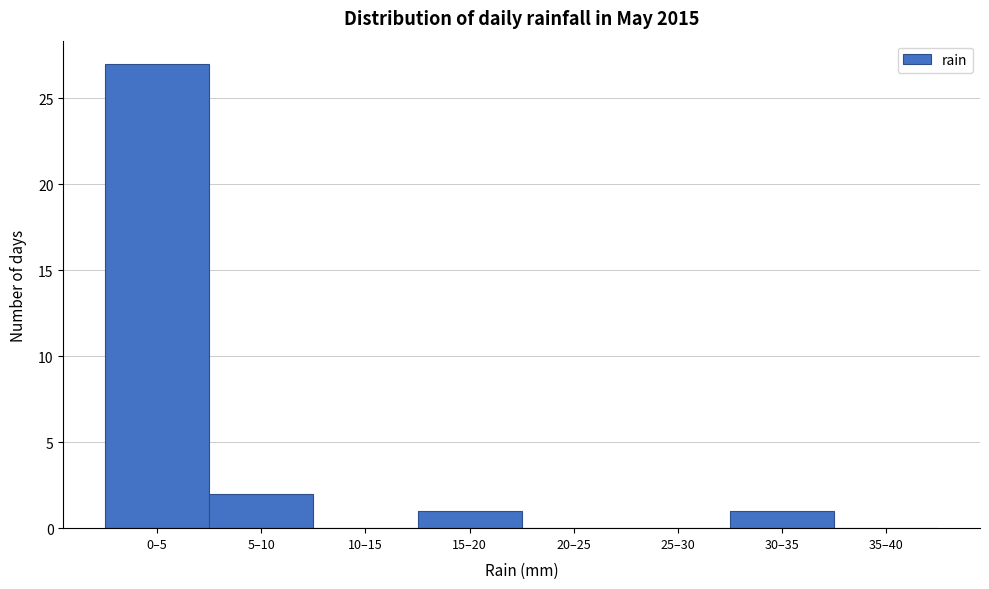

Reading right to left, extract all data points from this chart.

35–40=0	30–35=1	25–30=0	20–25=0	15–20=1	10–15=0	5–10=2	0–5=27